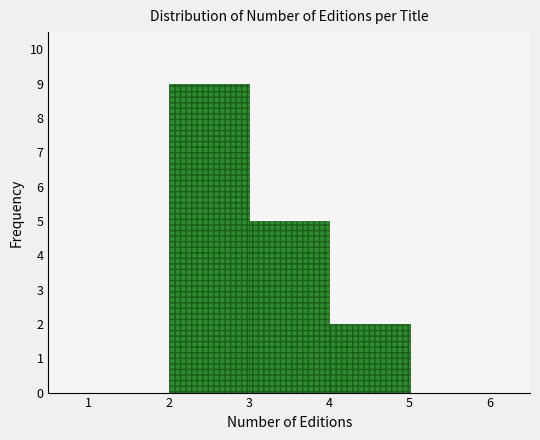

Reading left to right, transcribe this chart: for each bar, give the range it covers on the x-axis and its height. The values are not printed on the chart, so give them approximately, as read against the axis.

1 to 2: 0
2 to 3: 9
3 to 4: 5
4 to 5: 2
5 to 6: 0